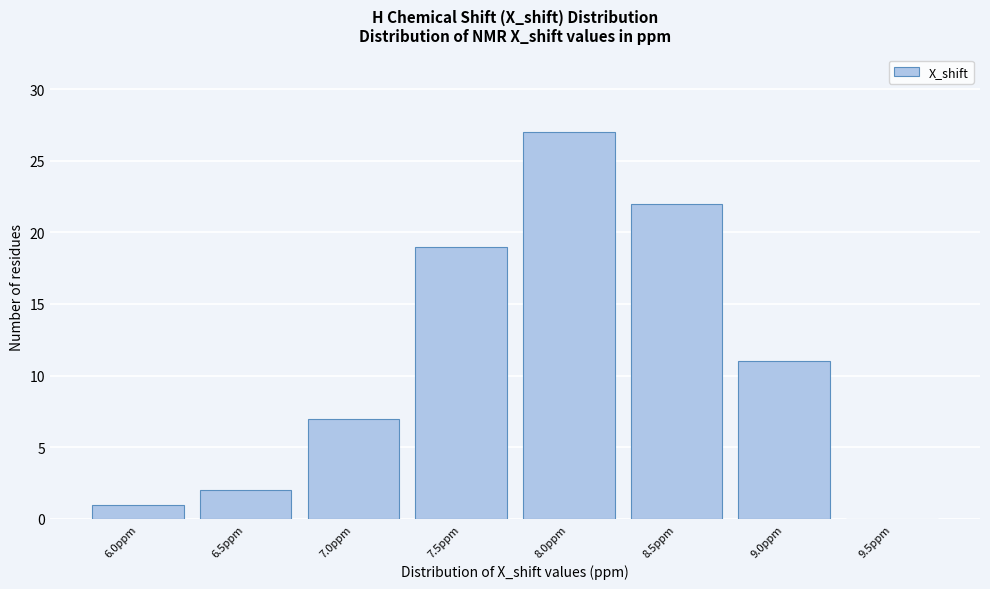

Reading left to right, transcribe all the data shown in this chart.

6.0ppm=1	6.5ppm=2	7.0ppm=7	7.5ppm=19	8.0ppm=27	8.5ppm=22	9.0ppm=11	9.5ppm=0